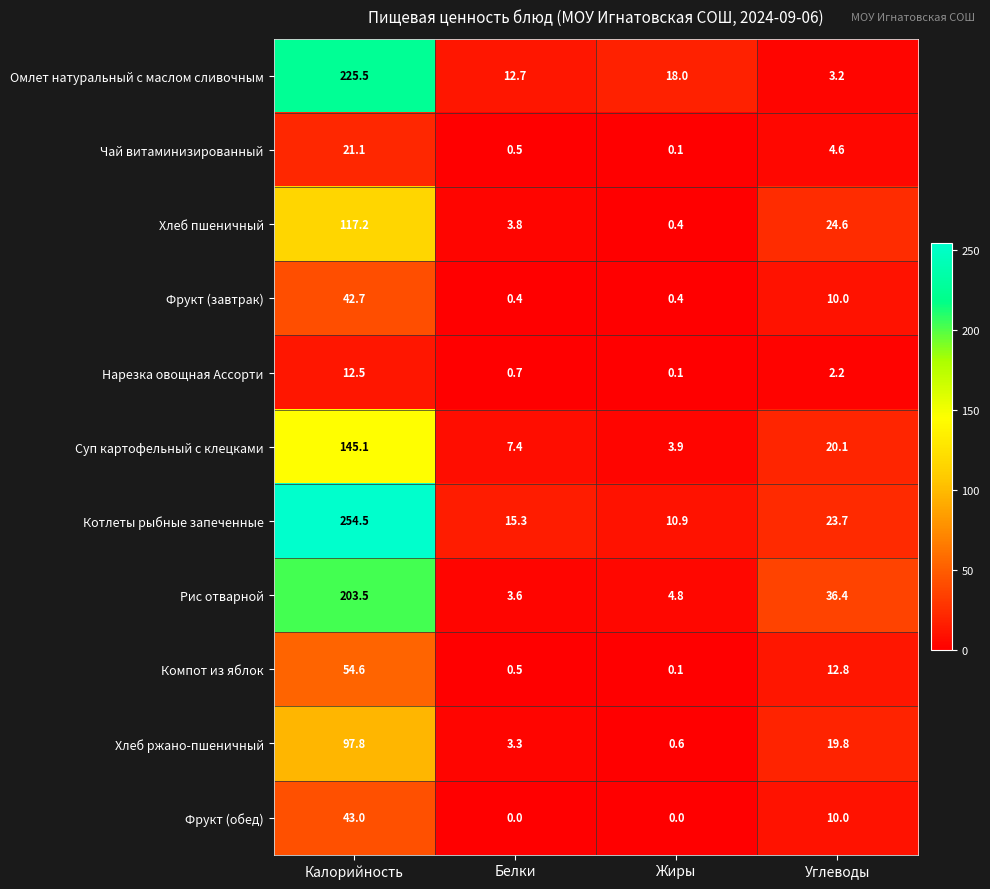

True or false: Компот из яблок has a value of 17.3 at Углеводы.

False